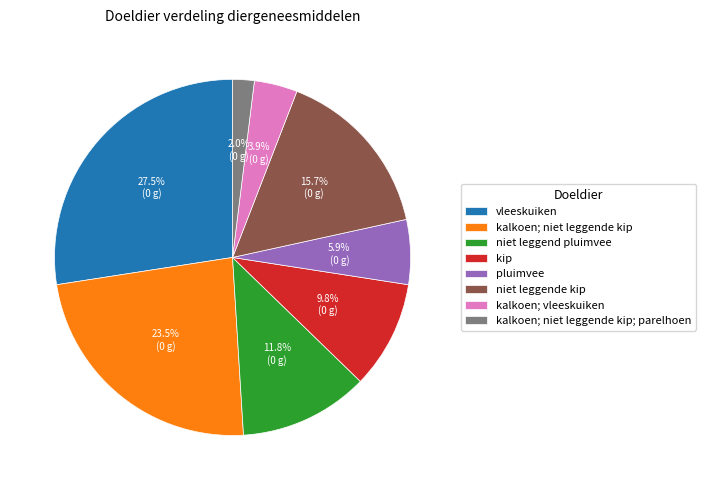

Rank the categories by value from highest to lowest.

vleeskuiken, kalkoen; niet leggende kip, niet leggende kip, niet leggend pluimvee, kip, pluimvee, kalkoen; vleeskuiken, kalkoen; niet leggende kip; parelhoen